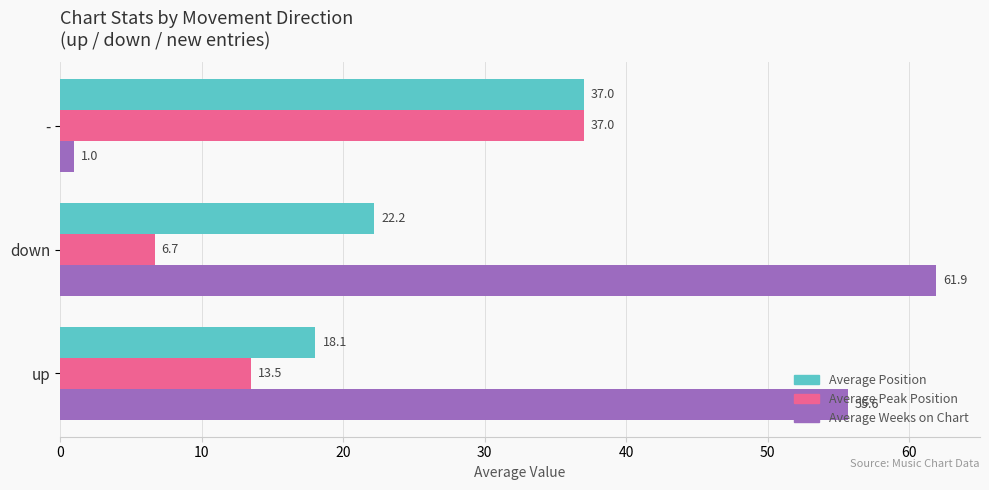

Which series has the largest total across all categories?

Average Weeks on Chart